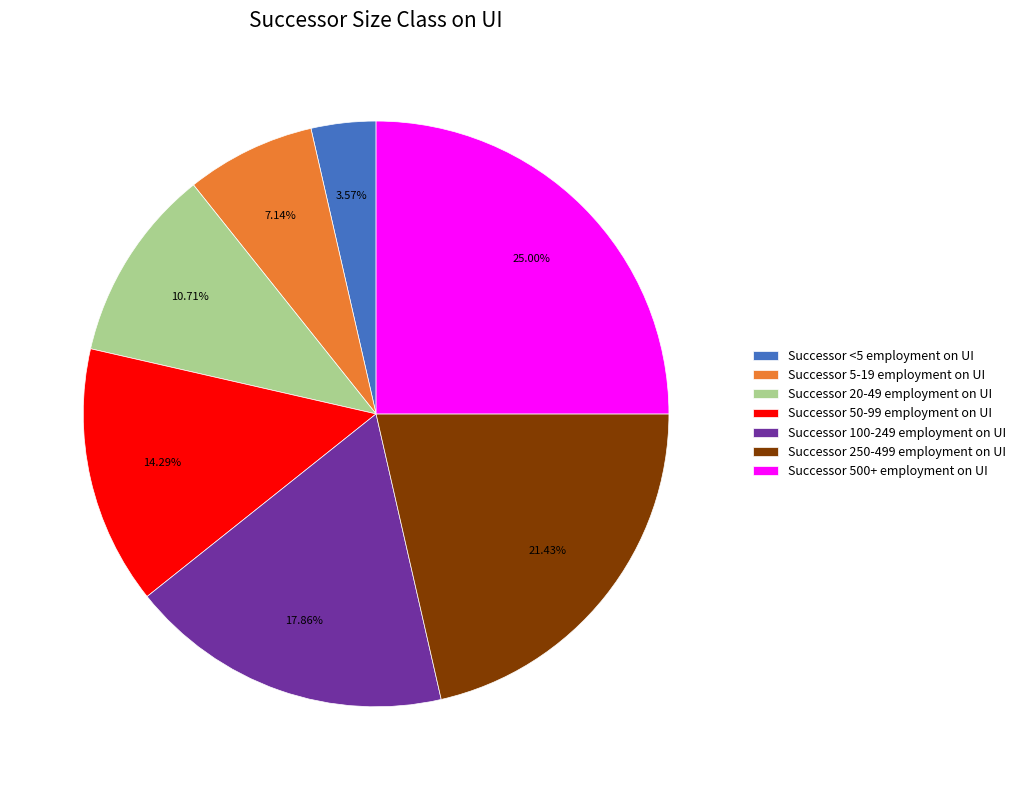

Approximately how many times larger is the value at Successor 20-49 employment on UI compared to Successor 5-19 employment on UI?

1.5